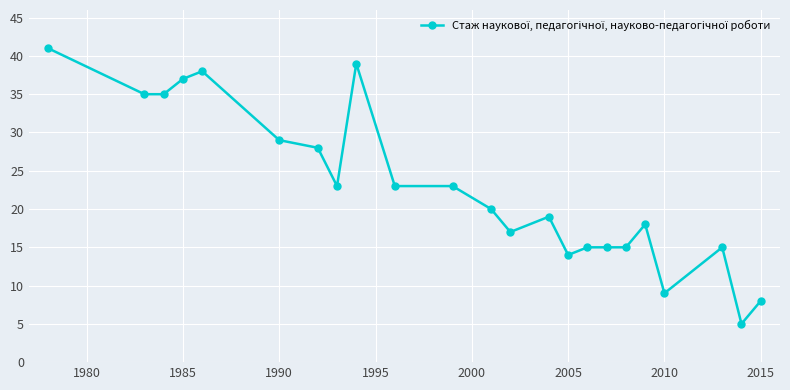

True or false: the data has more than 2 interior local peaks.

True